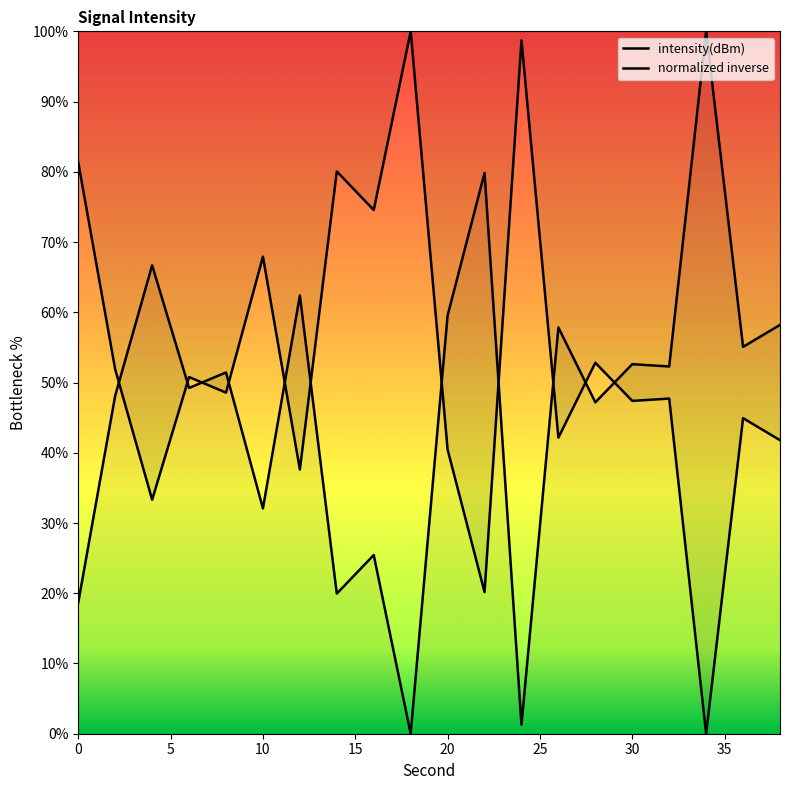

After their last crossing, which series has the higher values: normalized inverse or intensity(dBm)?

normalized inverse